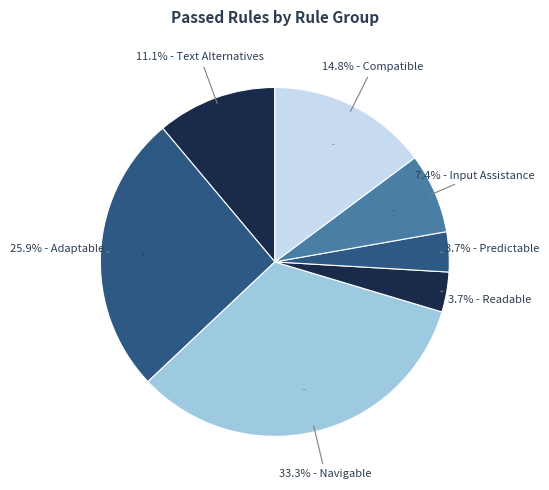

What portion of the pie excludes Compatible?

85.2%